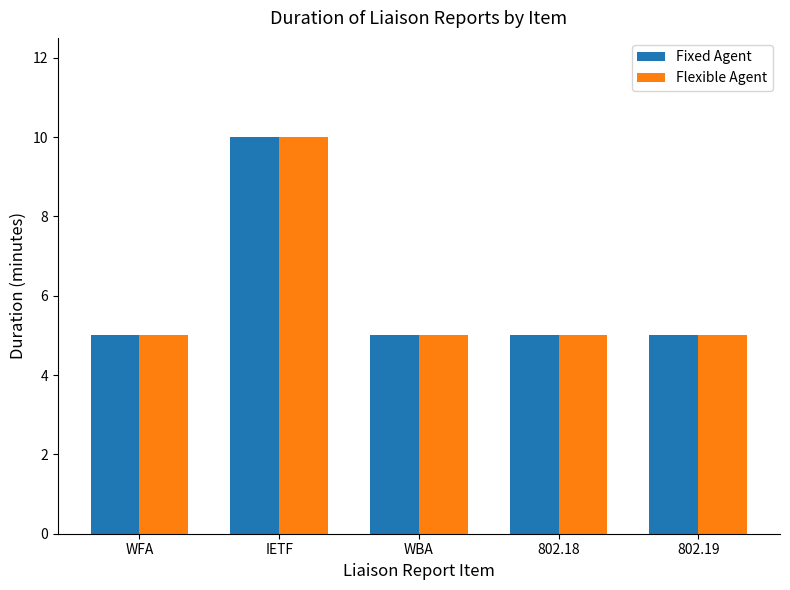

How many distinct data groups are displayed?

2